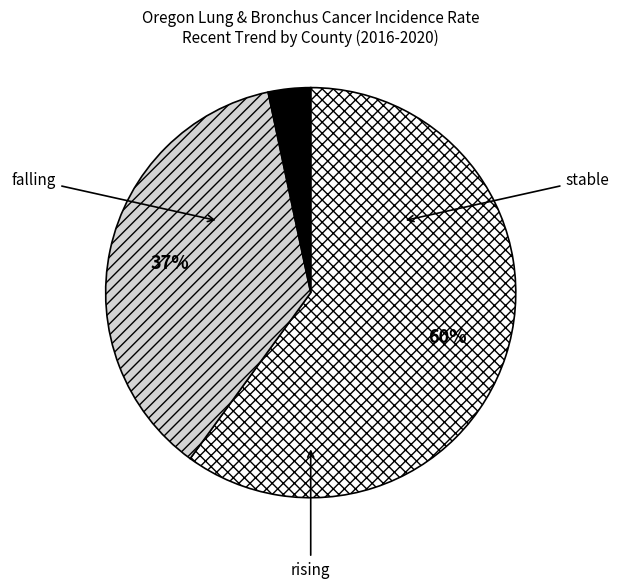

How many slices are in this pie chart?

3